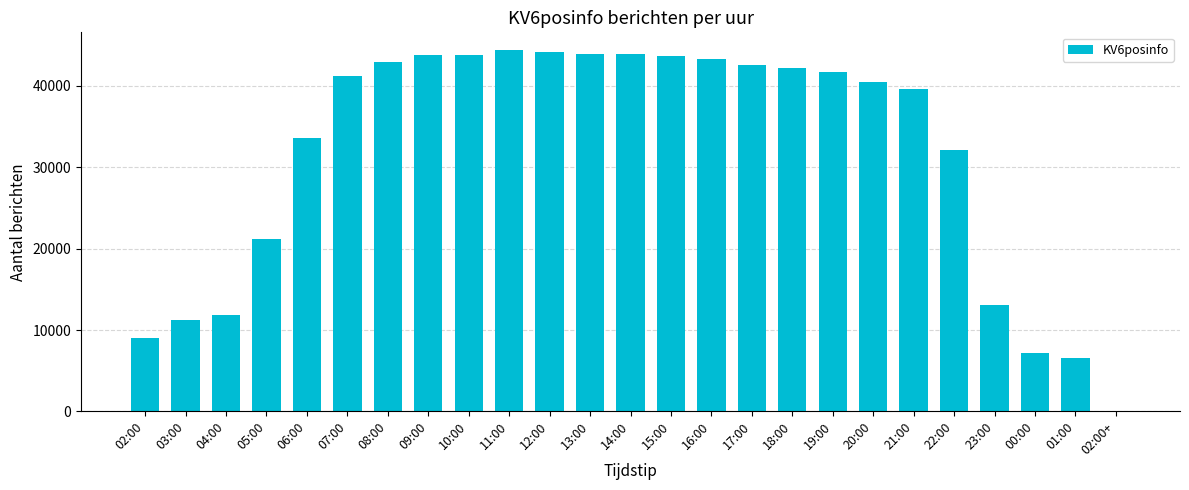

What is the sum of all values?

786685